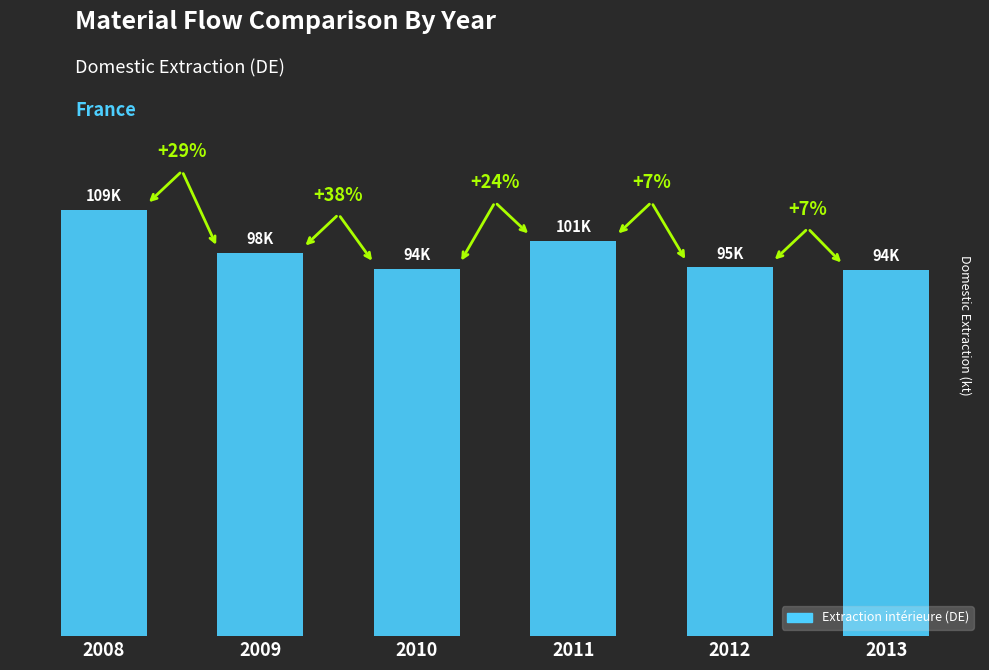

What is the ratio of the value at 2008 to the value at 2011?

1.1